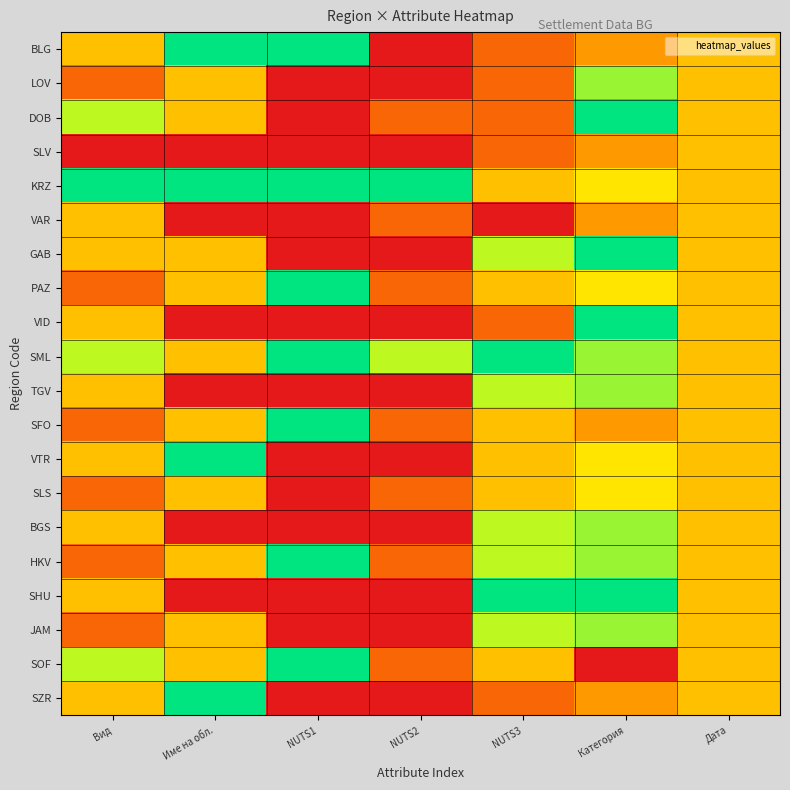

Reading left to right, list all the values displayed in this chart.

BLG: Вид=0.5	Име на обл.=1.0	NUTS1=1.0	NUTS2=0.0	NUTS3=0.2	Категория=0.4	Дата=0.5
LOV: Вид=0.2	Име на обл.=0.5	NUTS1=0.0	NUTS2=0.0	NUTS3=0.2	Категория=0.8	Дата=0.5
DOB: Вид=0.8	Име на обл.=0.5	NUTS1=0.0	NUTS2=0.2	NUTS3=0.2	Категория=1.0	Дата=0.5
SLV: Вид=0.0	Име на обл.=0.0	NUTS1=0.0	NUTS2=0.0	NUTS3=0.2	Категория=0.4	Дата=0.5
KRZ: Вид=1.0	Име на обл.=1.0	NUTS1=1.0	NUTS2=1.0	NUTS3=0.5	Категория=0.6	Дата=0.5
VAR: Вид=0.5	Име на обл.=0.0	NUTS1=0.0	NUTS2=0.2	NUTS3=0.0	Категория=0.4	Дата=0.5
GAB: Вид=0.5	Име на обл.=0.5	NUTS1=0.0	NUTS2=0.0	NUTS3=0.8	Категория=1.0	Дата=0.5
PAZ: Вид=0.2	Име на обл.=0.5	NUTS1=1.0	NUTS2=0.2	NUTS3=0.5	Категория=0.6	Дата=0.5
VID: Вид=0.5	Име на обл.=0.0	NUTS1=0.0	NUTS2=0.0	NUTS3=0.2	Категория=1.0	Дата=0.5
SML: Вид=0.8	Име на обл.=0.5	NUTS1=1.0	NUTS2=0.8	NUTS3=1.0	Категория=0.8	Дата=0.5
TGV: Вид=0.5	Име на обл.=0.0	NUTS1=0.0	NUTS2=0.0	NUTS3=0.8	Категория=0.8	Дата=0.5
SFO: Вид=0.2	Име на обл.=0.5	NUTS1=1.0	NUTS2=0.2	NUTS3=0.5	Категория=0.4	Дата=0.5
VTR: Вид=0.5	Име на обл.=1.0	NUTS1=0.0	NUTS2=0.0	NUTS3=0.5	Категория=0.6	Дата=0.5
SLS: Вид=0.2	Име на обл.=0.5	NUTS1=0.0	NUTS2=0.2	NUTS3=0.5	Категория=0.6	Дата=0.5
BGS: Вид=0.5	Име на обл.=0.0	NUTS1=0.0	NUTS2=0.0	NUTS3=0.8	Категория=0.8	Дата=0.5
HKV: Вид=0.2	Име на обл.=0.5	NUTS1=1.0	NUTS2=0.2	NUTS3=0.8	Категория=0.8	Дата=0.5
SHU: Вид=0.5	Име на обл.=0.0	NUTS1=0.0	NUTS2=0.0	NUTS3=1.0	Категория=1.0	Дата=0.5
JAM: Вид=0.2	Име на обл.=0.5	NUTS1=0.0	NUTS2=0.0	NUTS3=0.8	Категория=0.8	Дата=0.5
SOF: Вид=0.8	Име на обл.=0.5	NUTS1=1.0	NUTS2=0.2	NUTS3=0.5	Категория=0.0	Дата=0.5
SZR: Вид=0.5	Име на обл.=1.0	NUTS1=0.0	NUTS2=0.0	NUTS3=0.2	Категория=0.4	Дата=0.5